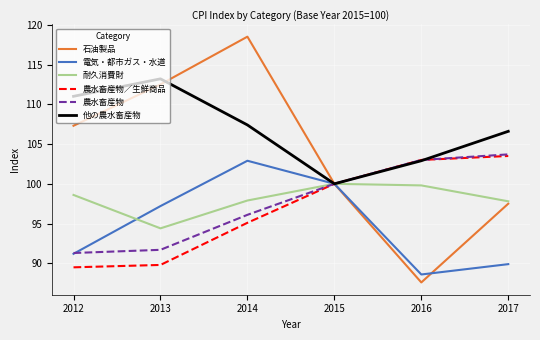

What is the difference between the maximum and second lowest values in the 耐久消費財 series?

2.2